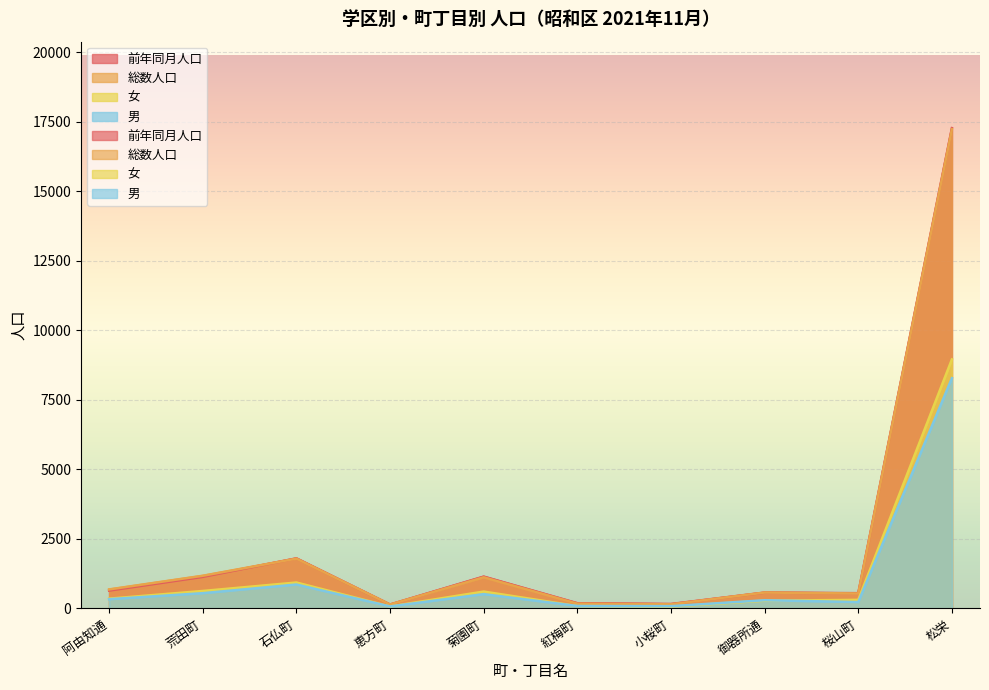

Rank the series at 恵方町 from highest to lowest value.

前年同月人口, 総数人口, 男, 女